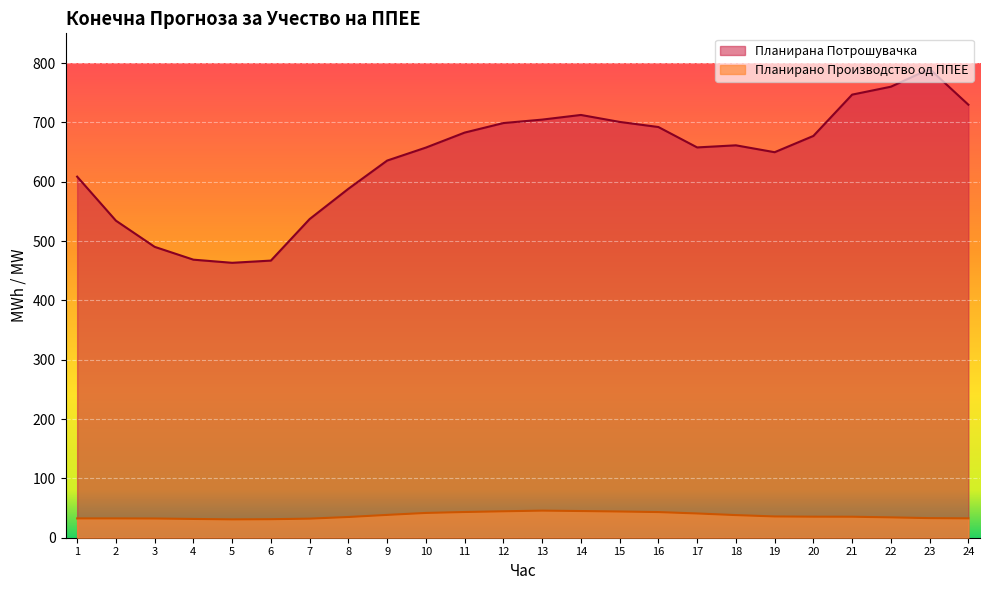

At which label does Планирана Потрошувачка reach its peak?

23